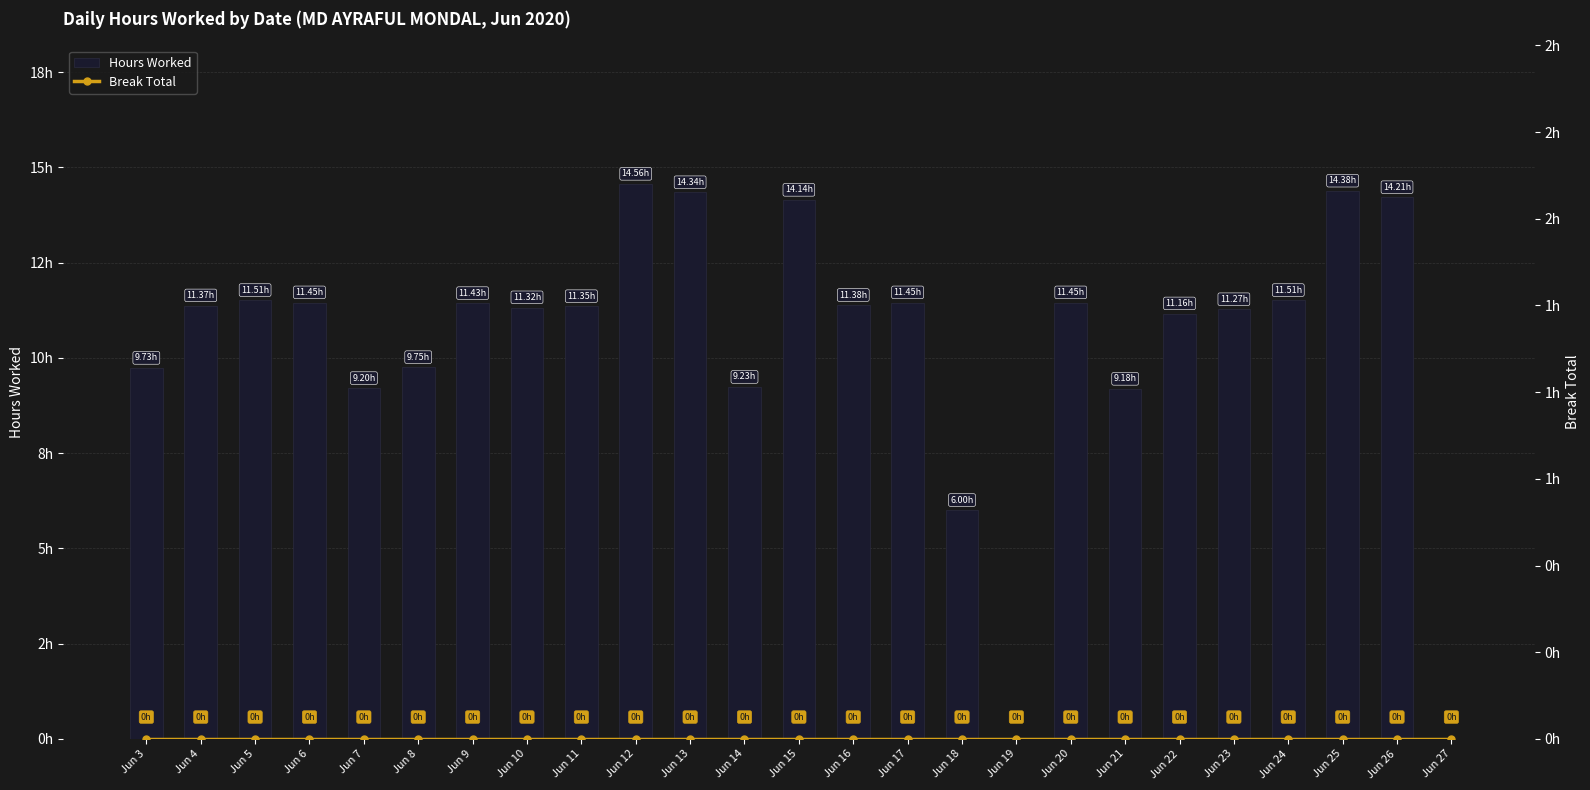

Which series has the largest total across all categories?

Hours Worked